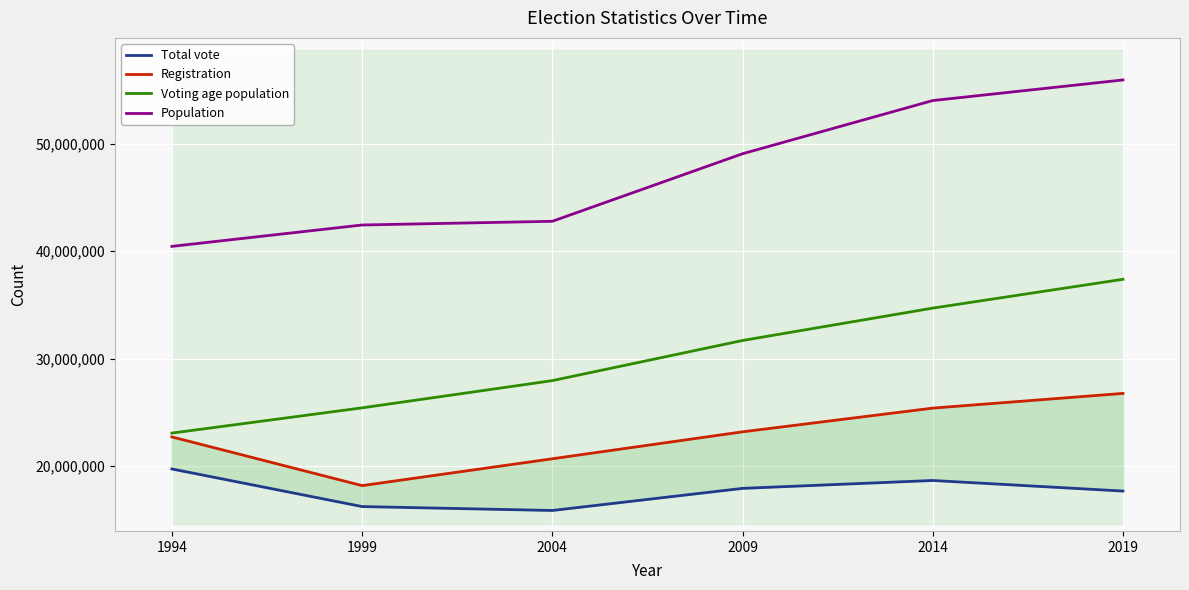

Which series has the largest range (max minus min)?

Population